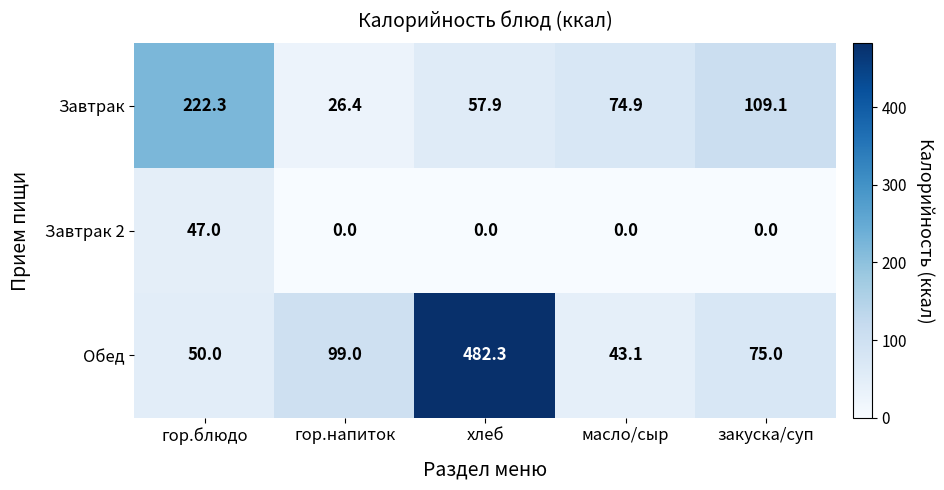

At which label does Обед first exceed 75?

гор.напиток